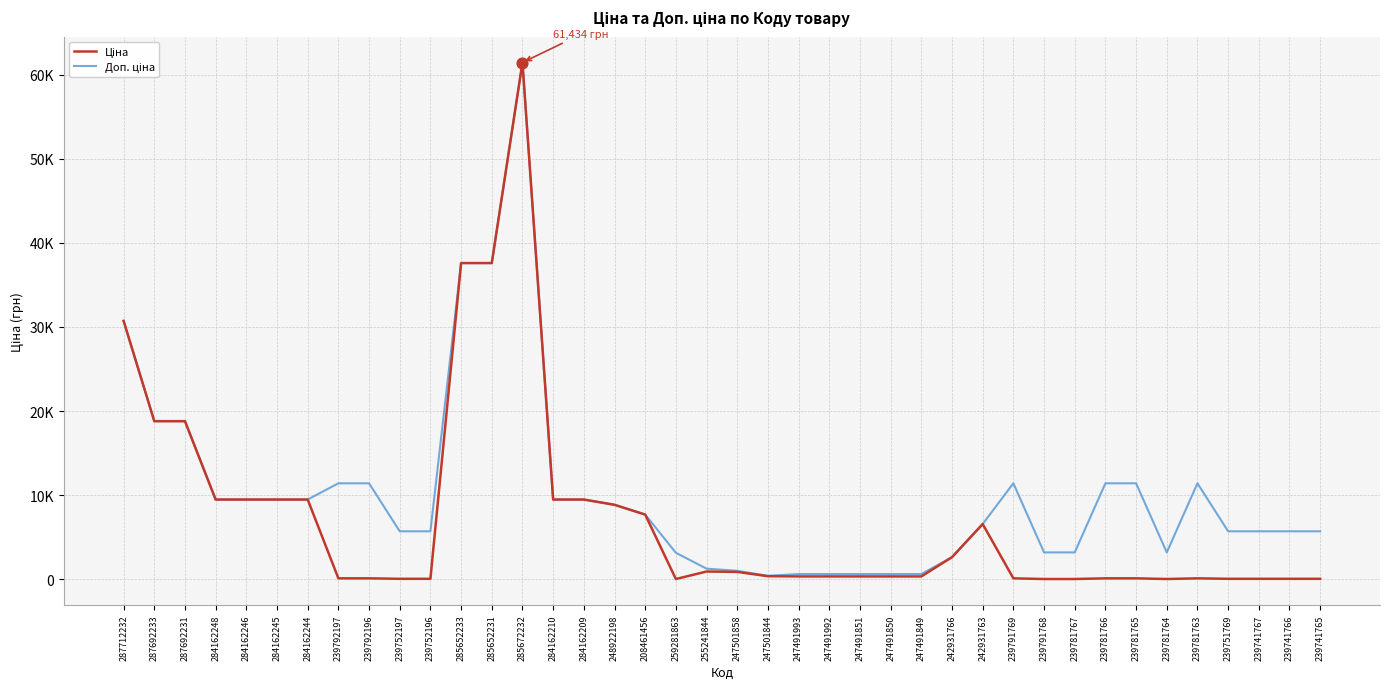

Does the chart have visible grid lines?

Yes